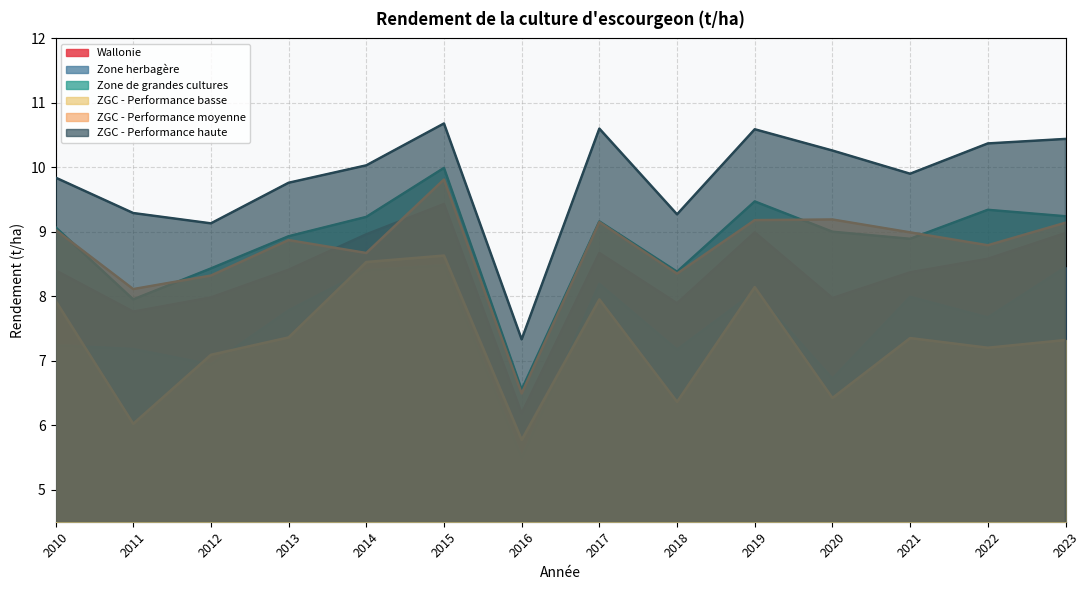

Reading left to right, what are all the values shown in this chart?

Wallonie: 2010=8.4	2011=7.8	2012=8.0	2013=8.4	2014=9.0	2015=9.4	2016=6.2	2017=8.7	2018=7.9	2019=9.0	2020=8.0	2021=8.4	2022=8.6	2023=9.0
Zone herbagère: 2010=7.2	2011=7.2	2012=6.9	2013=7.8	2014=8.4	2015=8.5	2016=5.5	2017=8.2	2018=7.2	2019=8.1	2020=6.7	2021=8.0	2022=7.7	2023=8.4
Zone de grandes cultures: 2010=9.1	2011=8.0	2012=8.4	2013=8.9	2014=9.2	2015=10.0	2016=6.5	2017=9.2	2018=8.4	2019=9.5	2020=9.0	2021=8.9	2022=9.3	2023=9.2
ZGC - Performance basse: 2010=7.9	2011=6.0	2012=7.1	2013=7.4	2014=8.5	2015=8.6	2016=5.8	2017=8.0	2018=6.4	2019=8.1	2020=6.4	2021=7.3	2022=7.2	2023=7.3
ZGC - Performance moyenne: 2010=9.0	2011=8.1	2012=8.3	2013=8.9	2014=8.7	2015=9.8	2016=6.5	2017=9.2	2018=8.3	2019=9.2	2020=9.2	2021=9.0	2022=8.8	2023=9.1
ZGC - Performance haute: 2010=9.8	2011=9.3	2012=9.1	2013=9.8	2014=10.0	2015=10.7	2016=7.3	2017=10.6	2018=9.3	2019=10.6	2020=10.3	2021=9.9	2022=10.4	2023=10.4